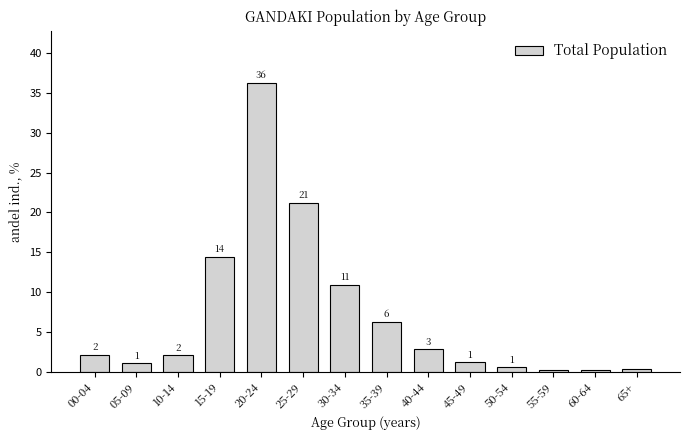

Does the chart contain any negative values?

No